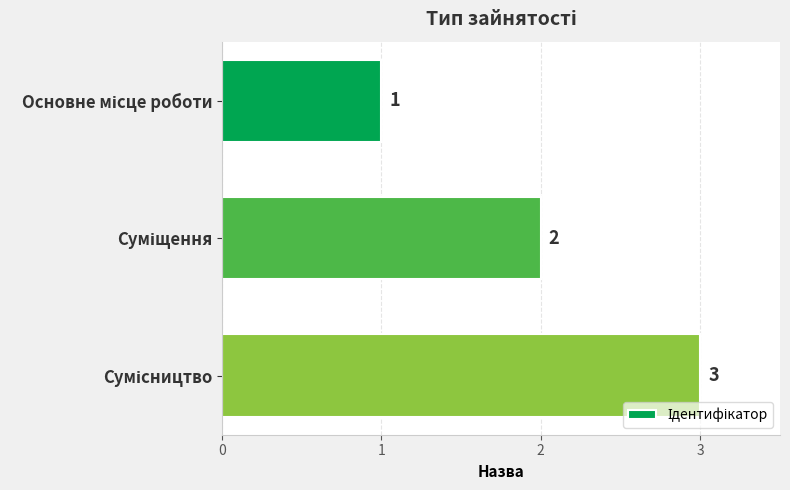

Count the values in the range 1 to 3.

3